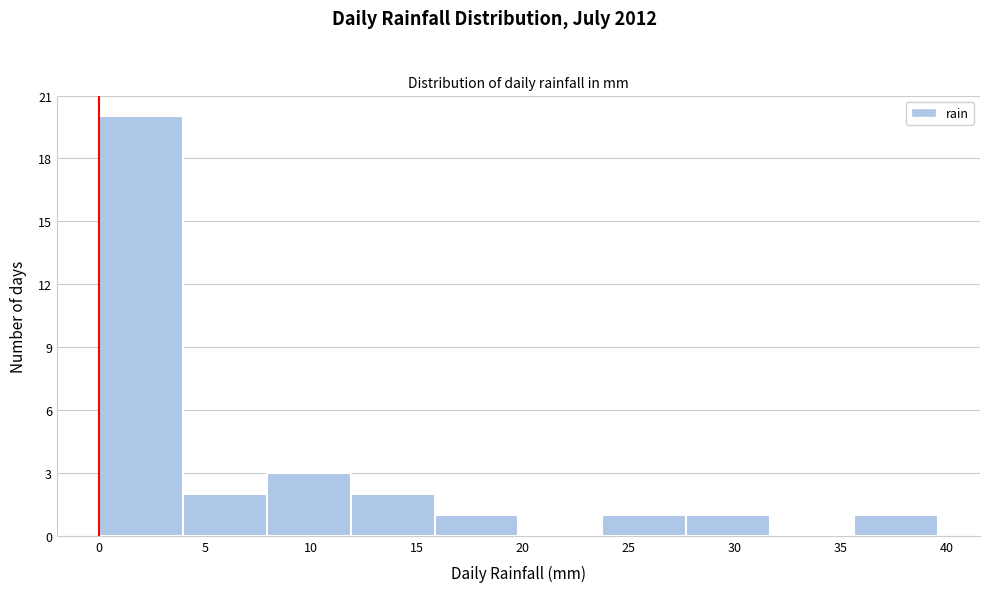

Reading left to right, transcribe this chart: for each bar, give the range it covers on the x-axis and its height. Neither the bar edges nor the heights are printed on the chart, so give them approximately, as read against the axes.

0.0 to 4.0: 20
4.0 to 8.0: 2
8.0 to 12.0: 3
12.0 to 16.0: 2
16.0 to 20.0: 1
20.0 to 24.0: 0
24.0 to 27.5: 1
27.5 to 31.5: 1
31.5 to 35.5: 0
35.5 to 39.5: 1